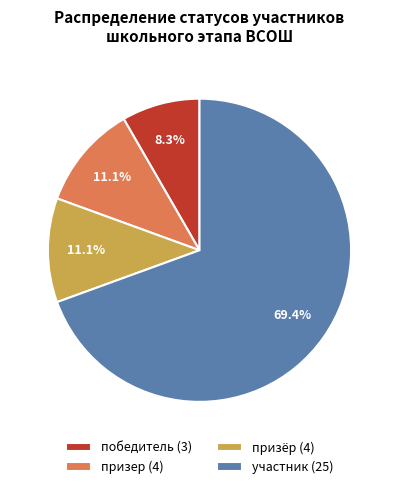

Which category has the biggest portion of the pie?

участник